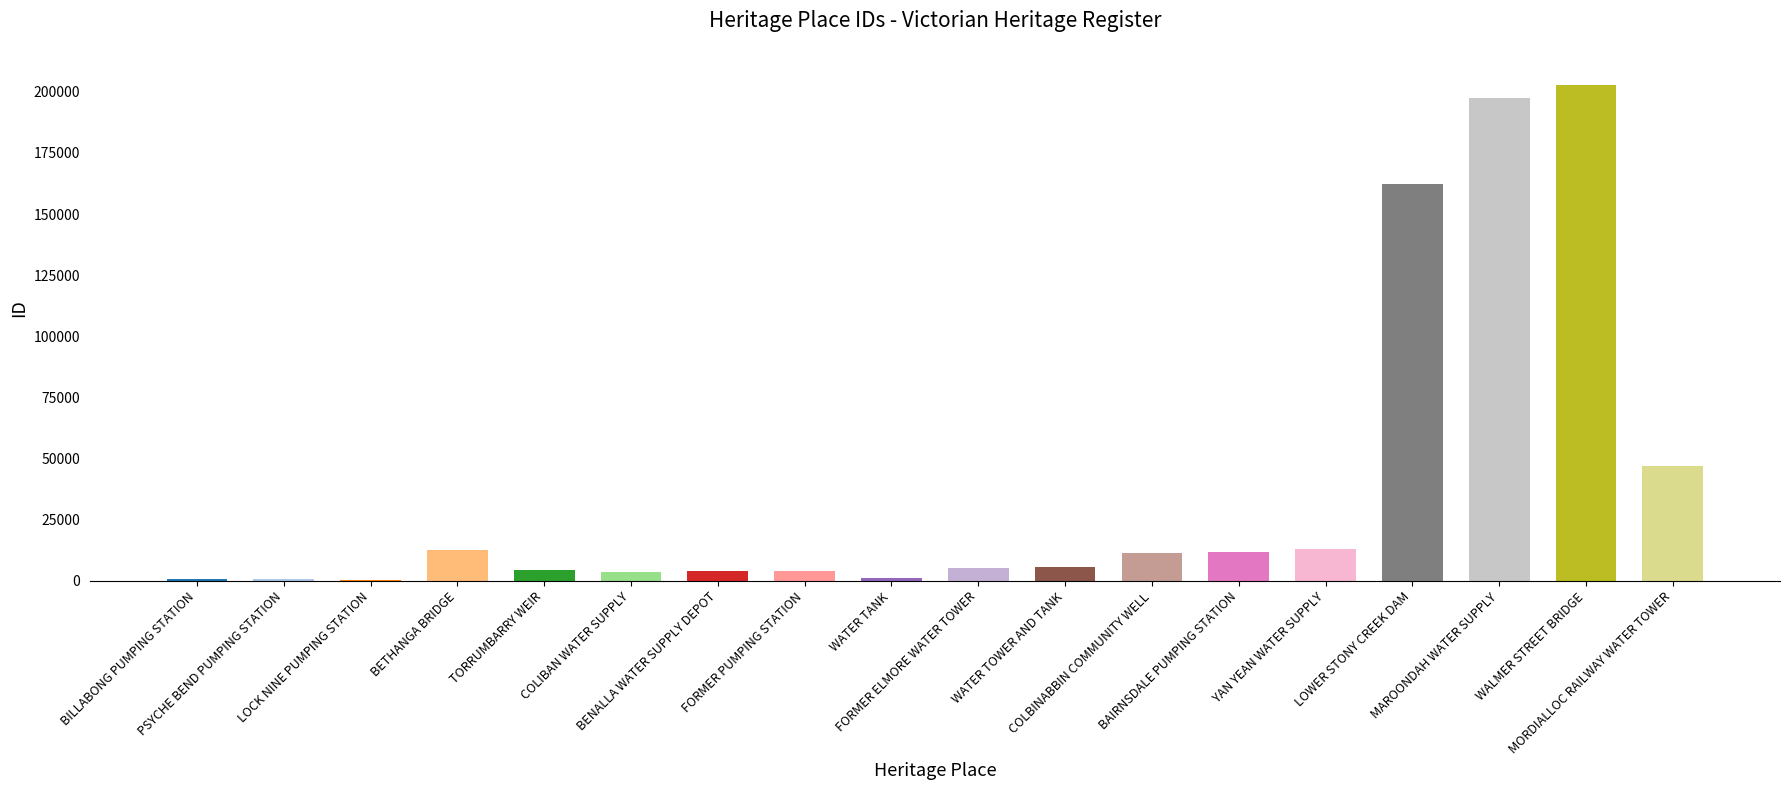

What is the sum of all values?

688710